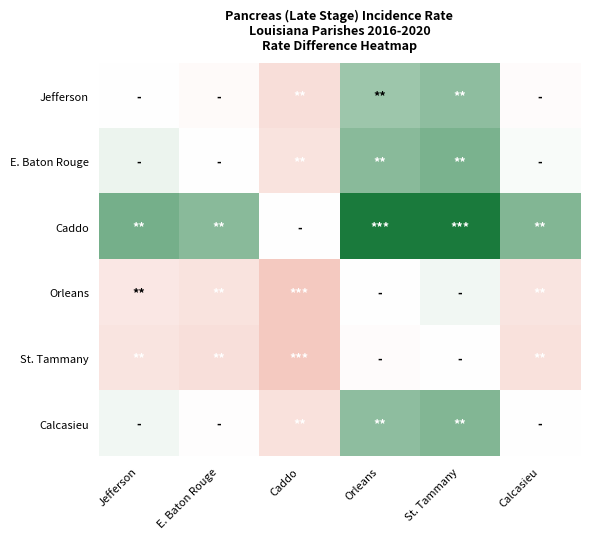

Which category has the lowest value across all series?

Caddo